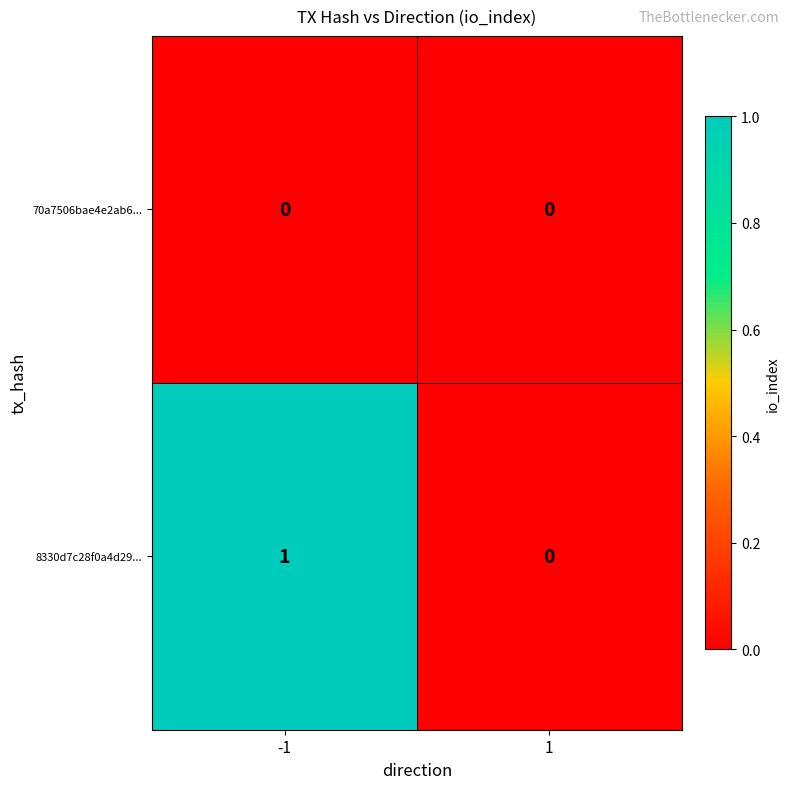

Which series has the largest range (max minus min)?

8330d7c28f0a4d29...